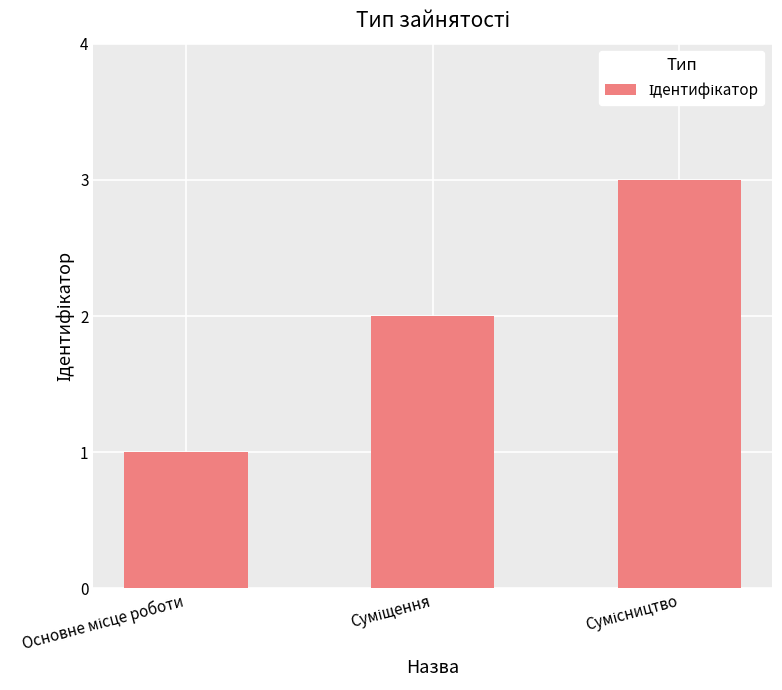

What is the greatest value displayed?

3